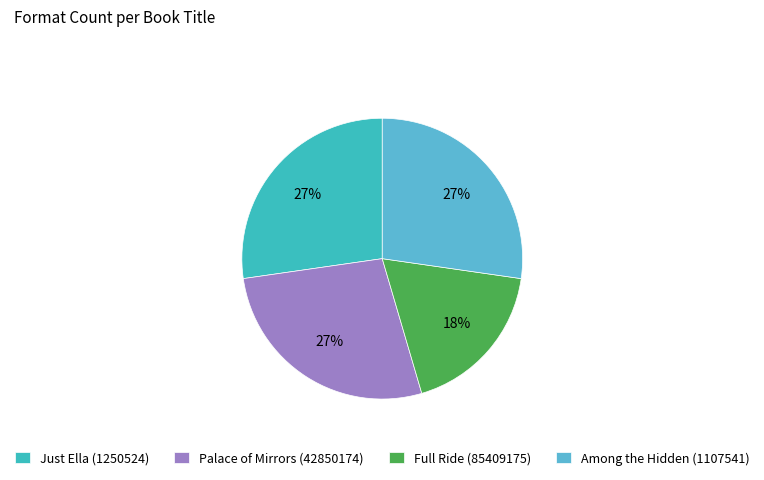

True or false: Just Ella (1250524) accounts for 37% of the total.

False